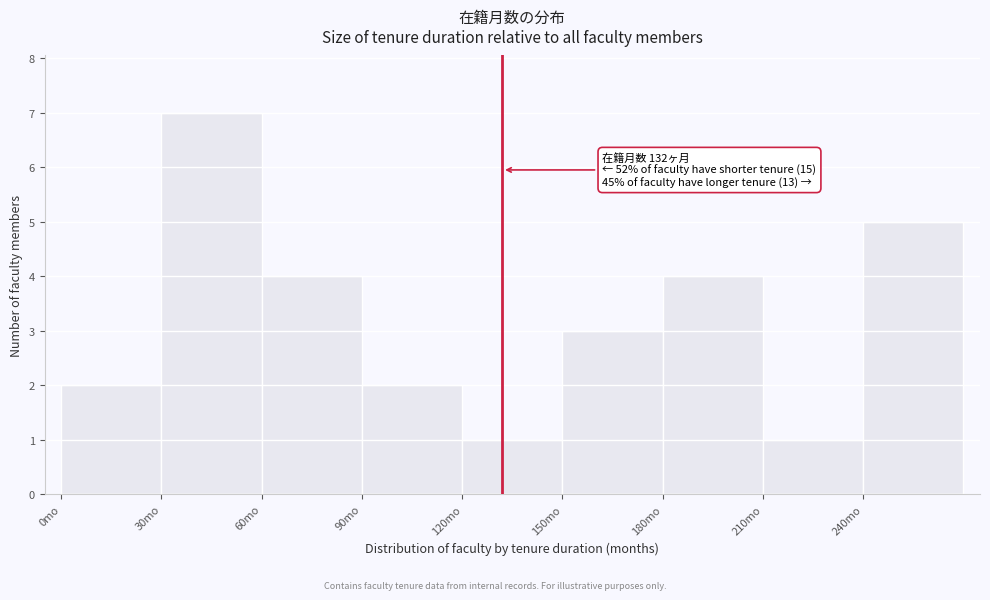

Over which range of the x-axis is the bar tallest?

30 to 60